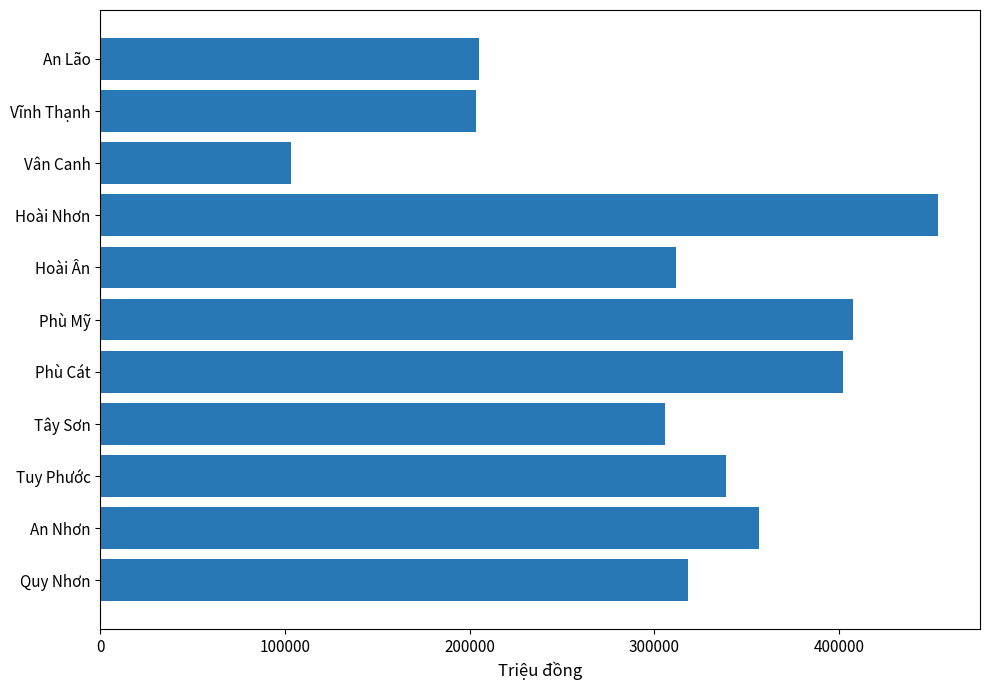

Which label corresponds to the smallest value in the chart?

Vân Canh